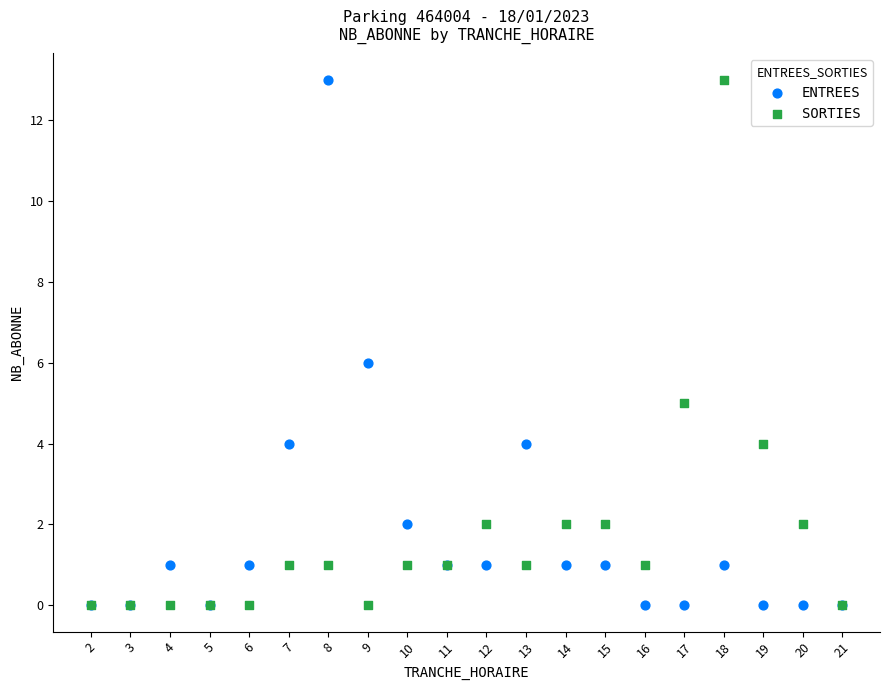

What are all the series names shown in the legend?

ENTREES, SORTIES